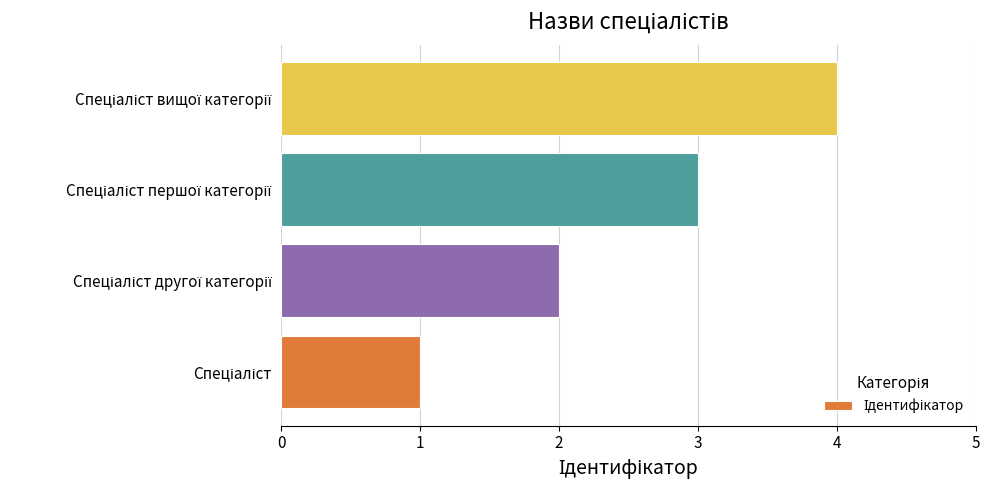

What is the sum of all values?

10